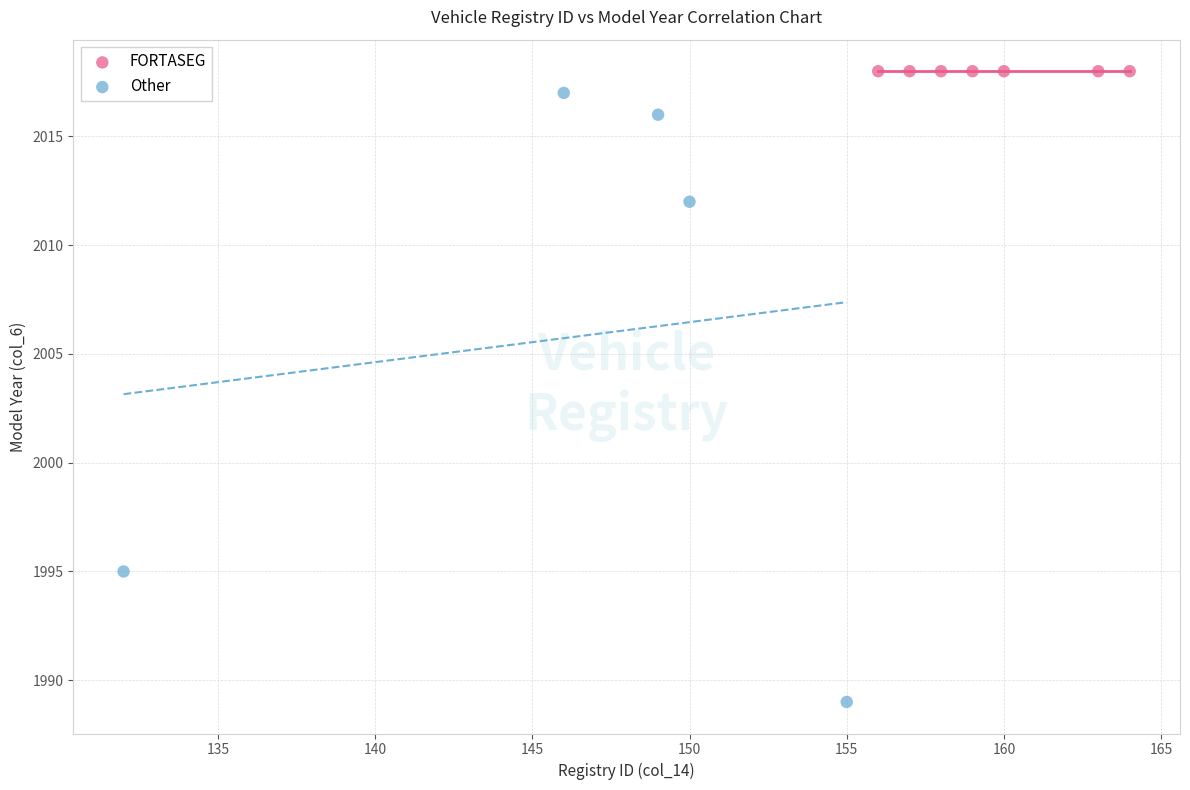

Which series contains the lowest Y value?

Other